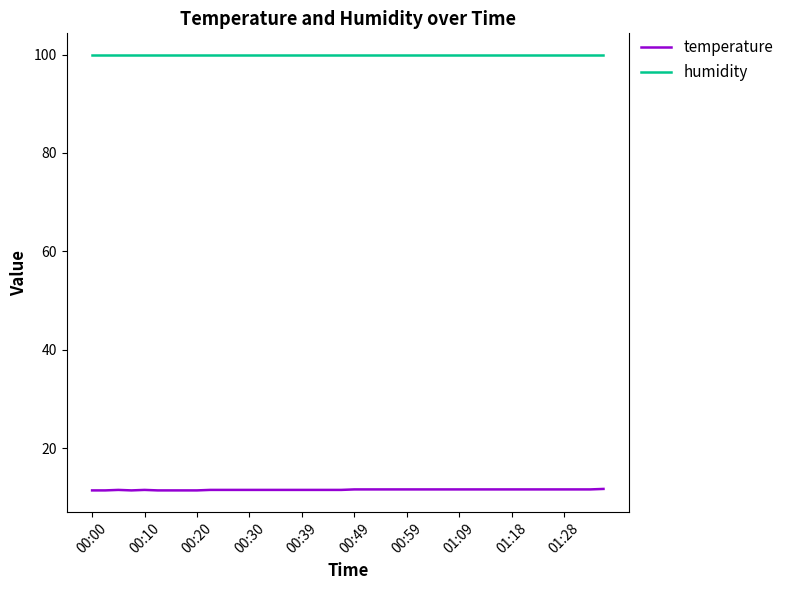

True or false: temperature and humidity cross at least once.

False